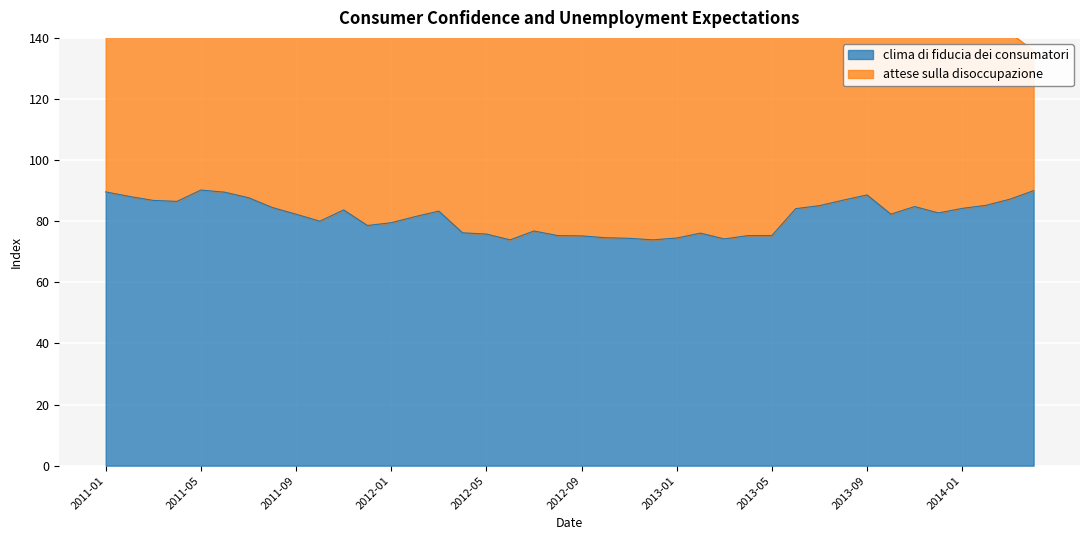

Reading right to left, what are all the values shown in this chart?

clima di fiducia dei consumatori: 2014-04=90.0	2014-03=87.2	2014-02=85.2	2014-01=84.2	2013-12=82.7	2013-11=84.8	2013-10=82.3	2013-09=88.6	2013-08=86.9	2013-07=85.1	2013-06=84.1	2013-05=75.3	2013-04=75.3	2013-03=74.2	2013-02=76.1	2013-01=74.5	2012-12=73.9	2012-11=74.4	2012-10=74.6	2012-09=75.2	2012-08=75.3	2012-07=76.8	2012-06=73.9	2012-05=75.8	2012-04=76.2	2012-03=83.3	2012-02=81.5	2012-01=79.5	2011-12=78.6	2011-11=83.7	2011-10=80.0	2011-09=82.3	2011-08=84.5	2011-07=87.7	2011-06=89.5	2011-05=90.2	2011-04=86.5	2011-03=86.8	2011-02=88.1	2011-01=89.6
attese sulla disoccupazione: 2014-04=135.8	2014-03=141.7	2014-02=155.5	2014-01=159.4	2013-12=157.9	2013-11=167.6	2013-10=161.0	2013-09=159.6	2013-08=153.7	2013-07=151.8	2013-06=157.4	2013-05=178.3	2013-04=186.6	2013-03=184.8	2013-02=179.6	2013-01=183.7	2012-12=188.7	2012-11=192.5	2012-10=183.8	2012-09=188.6	2012-08=183.7	2012-07=182.0	2012-06=192.2	2012-05=185.0	2012-04=181.9	2012-03=179.7	2012-02=169.6	2012-01=179.7	2011-12=174.3	2011-11=169.8	2011-10=172.9	2011-09=169.8	2011-08=168.8	2011-07=168.5	2011-06=163.2	2011-05=166.1	2011-04=172.3	2011-03=178.1	2011-02=169.2	2011-01=173.1